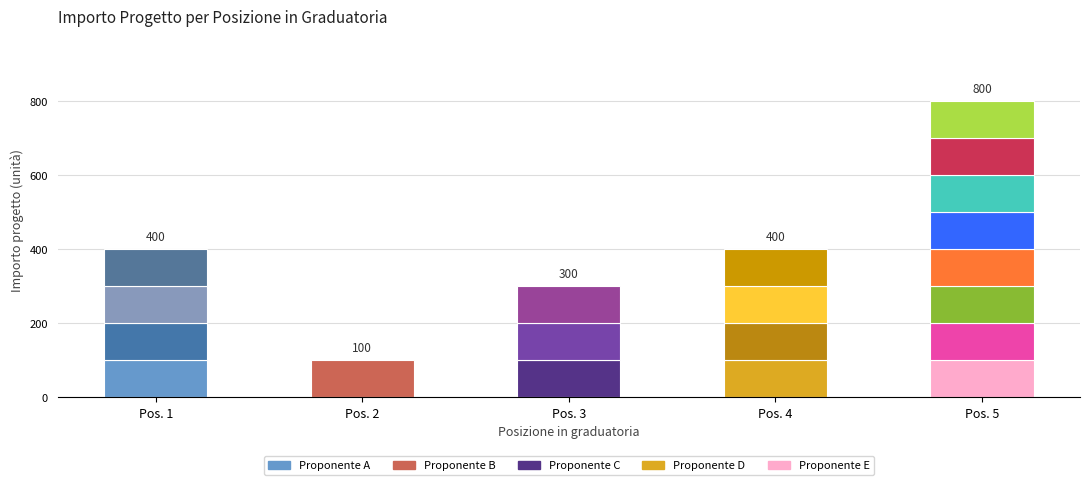

What is the difference between the maximum and minimum values in the Proponente E series?

100